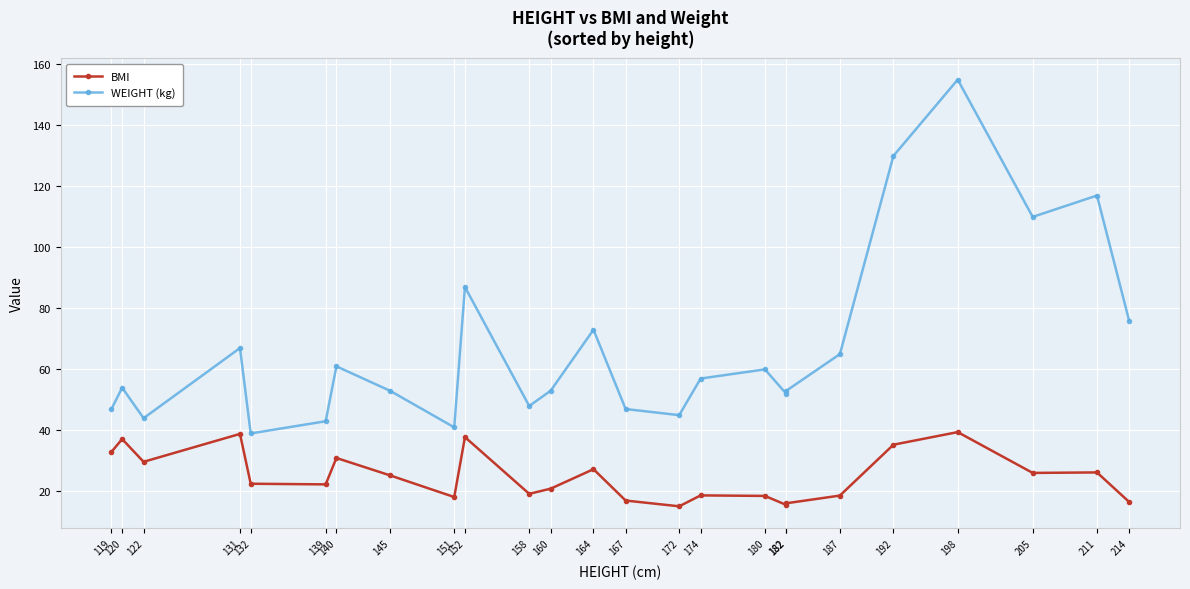

Is this an area chart (filled region under the line)?

No